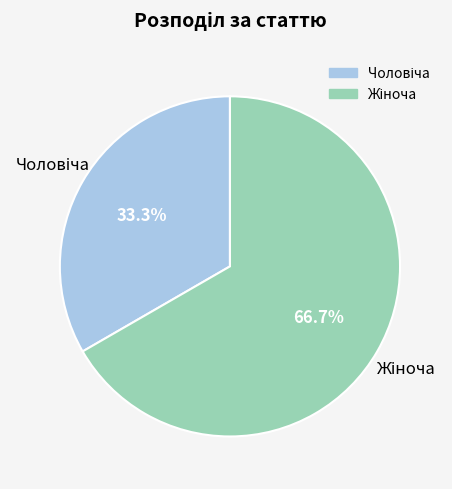

Does any single category account for the majority?

Yes